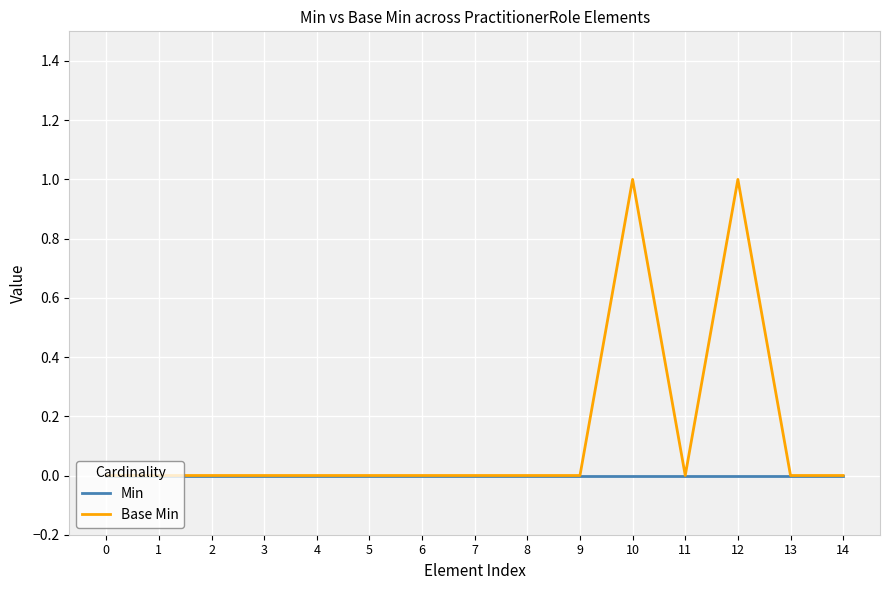

List the series in order of their overall mean, lowest first.

Min, Base Min